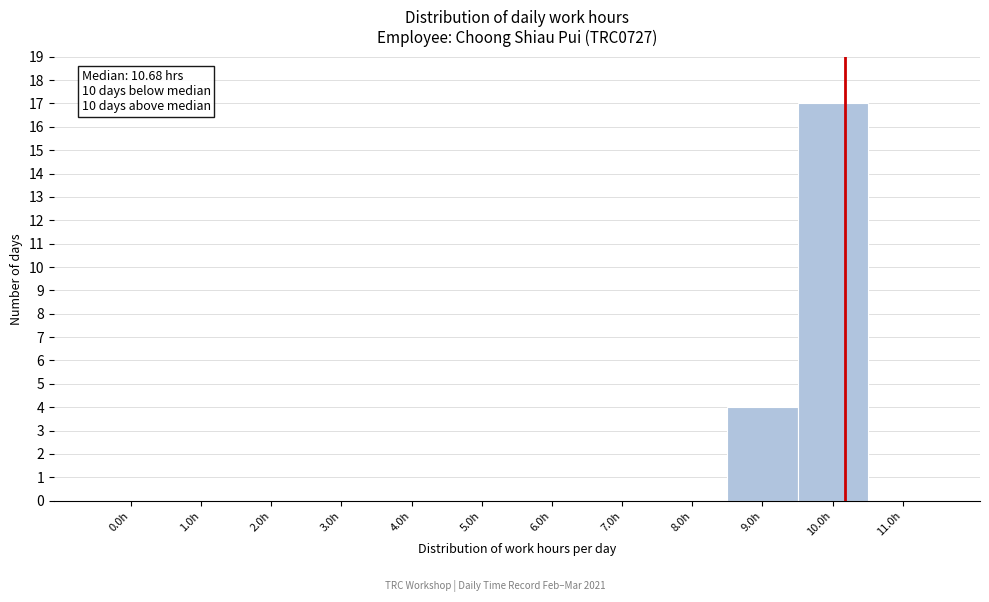

Reading right to left, what are all the values shown in this chart?

11.0h=0	10.0h=17	9.0h=4	8.0h=0	7.0h=0	6.0h=0	5.0h=0	4.0h=0	3.0h=0	2.0h=0	1.0h=0	0.0h=0